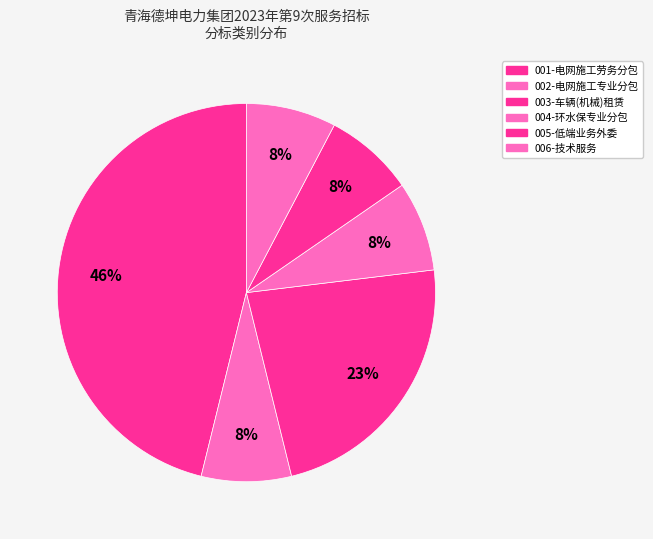

Approximately how many times larger is the value at 006-技术服务 compared to 004-环水保专业分包?

1.0